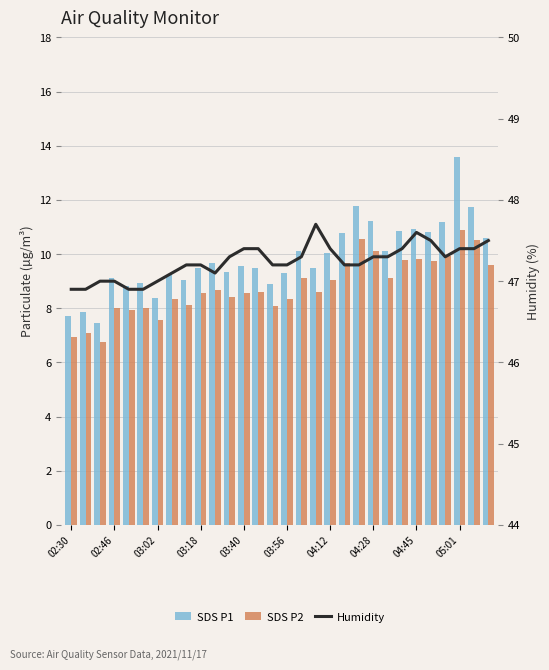

What is the sum of all SDS P2 values?

264.4